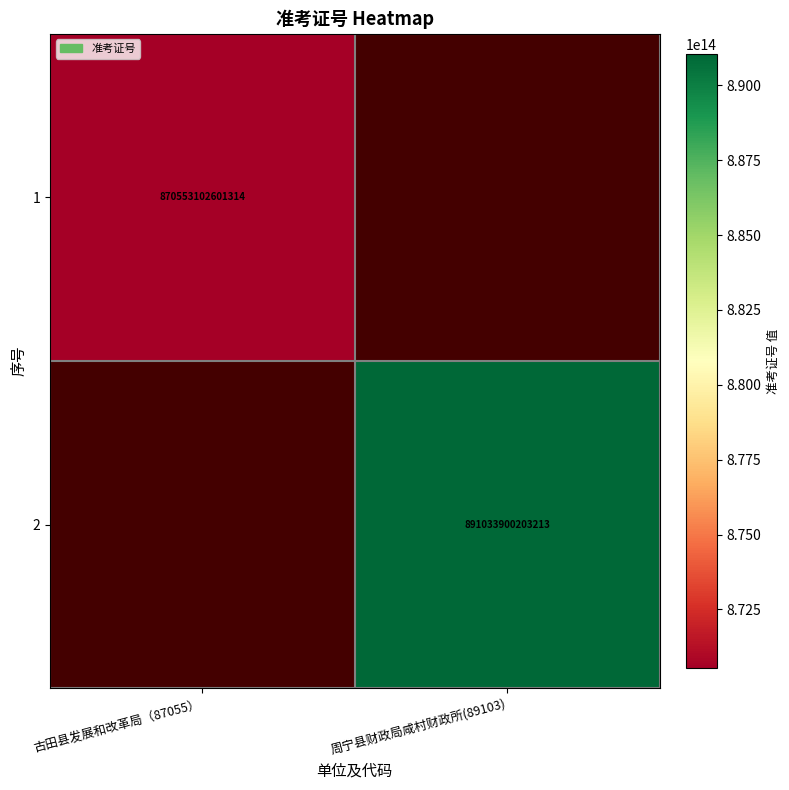

True or false: 2 has a value of 891033900203213 at 周宁县财政局咸村财政所(89103).

True